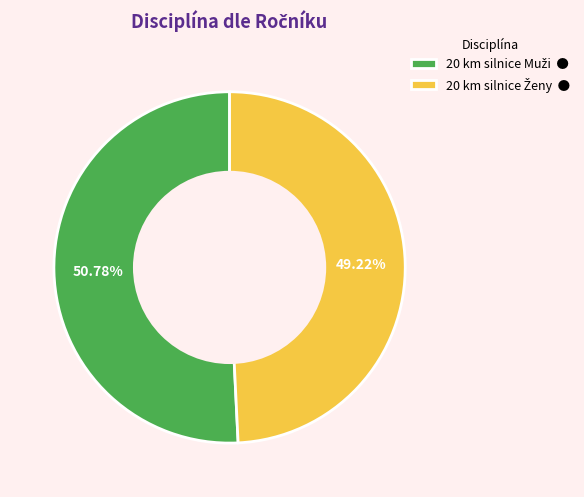

Is there any slice that represents more than half of the pie?

Yes